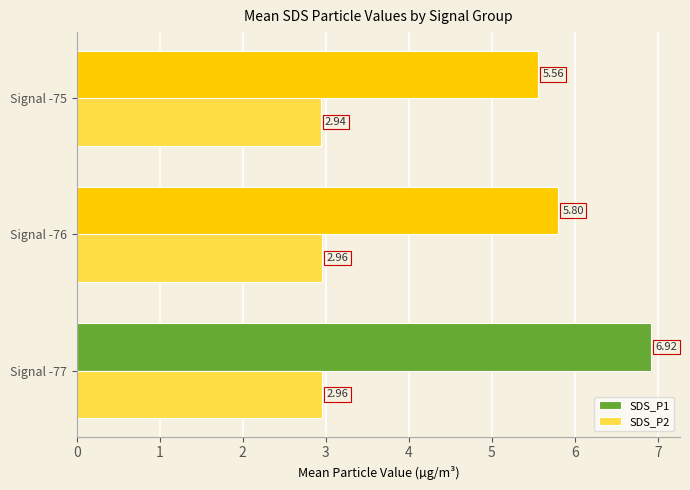

List the series in order of their peak value, highest first.

SDS_P1, SDS_P2